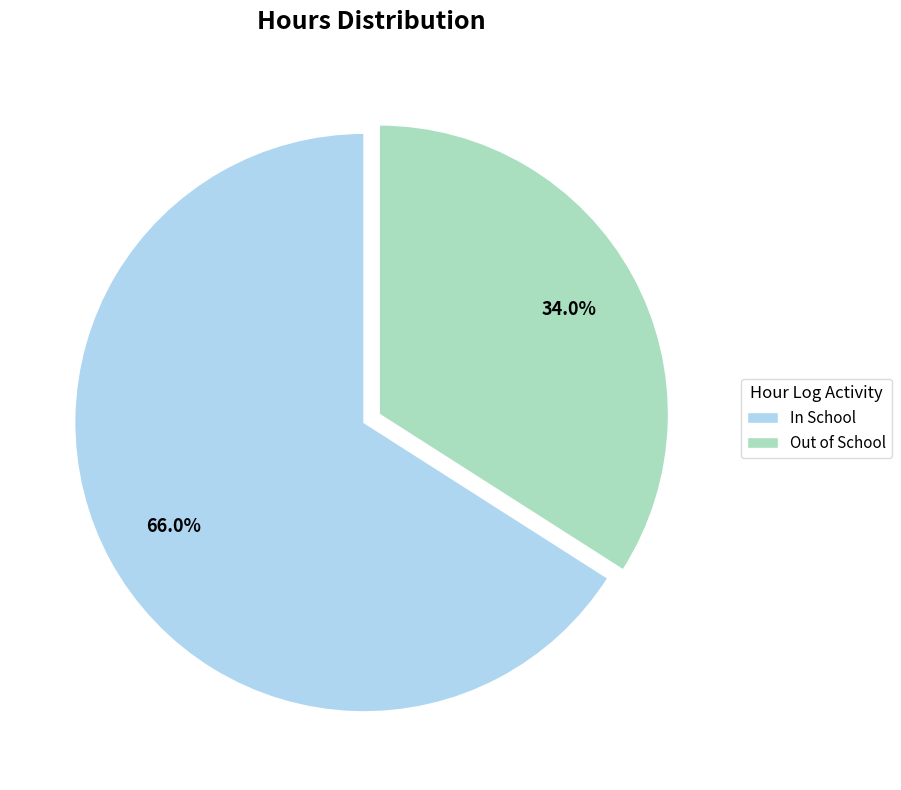

How much of the chart is everything except In School?

34.0%